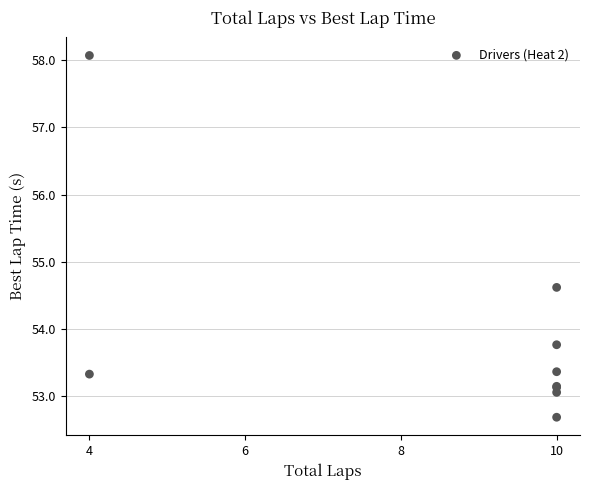

What Y value in the scatter plot is closest to 55?

54.6